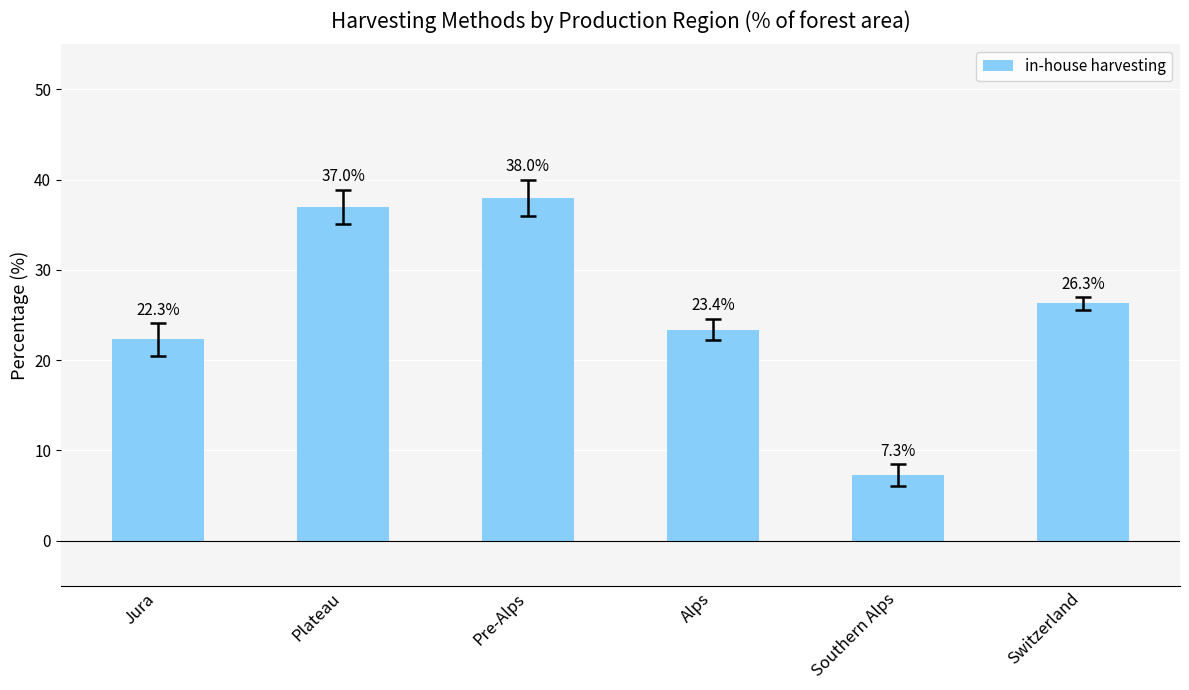

What is the label of the 1st bar from the left?

Jura